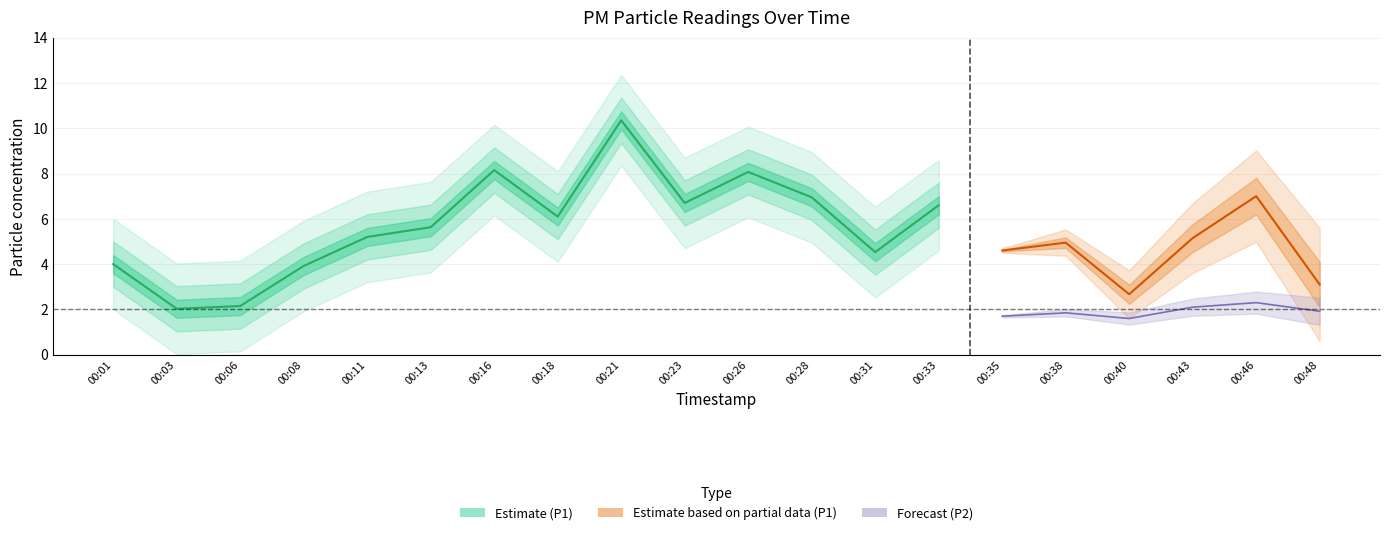

At which category is the sum across all series the highest?

00:21